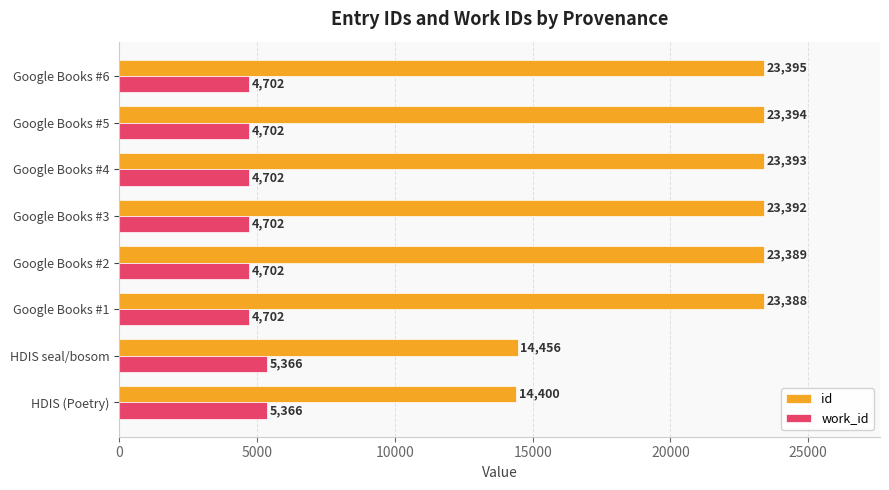

What is the difference between the highest and lowest values at HDIS (Poetry)?

9034